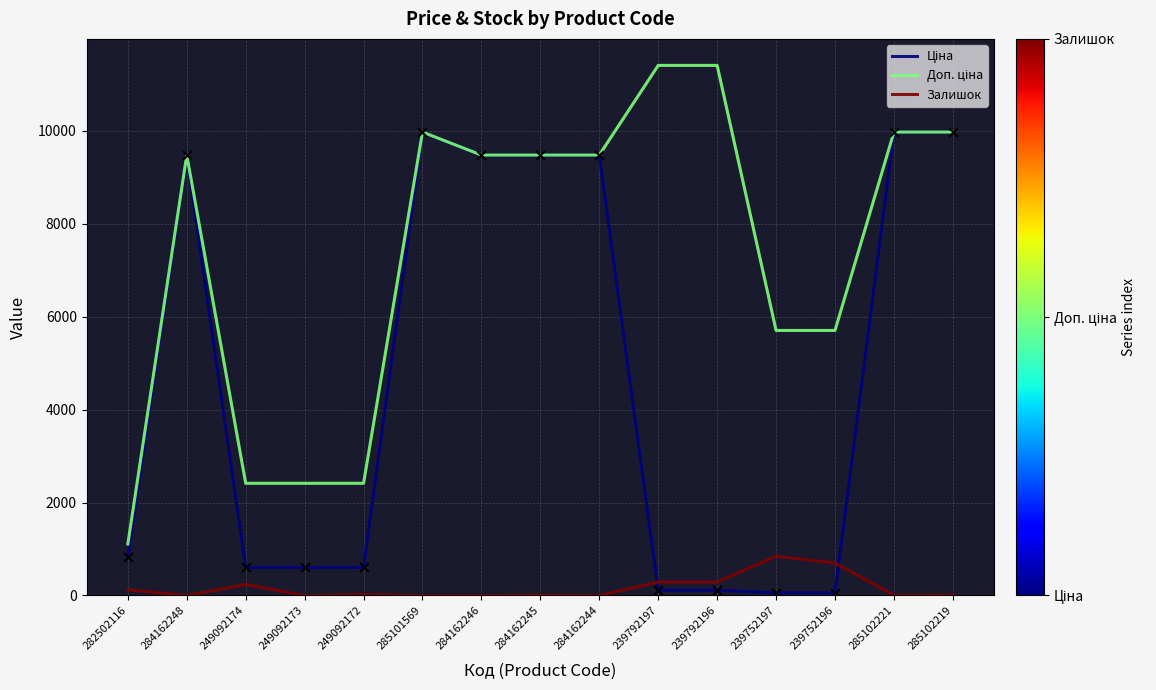

True or false: Залишок has a value of 21.0 at 249092172.

True